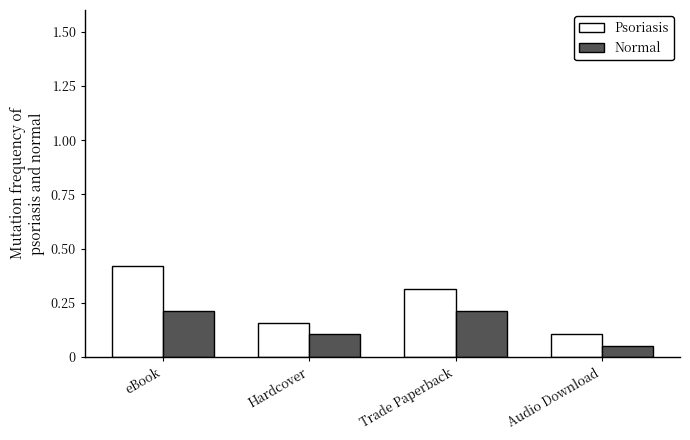

The value of Normal at Trade Paperback is 0.2. True or false?

True